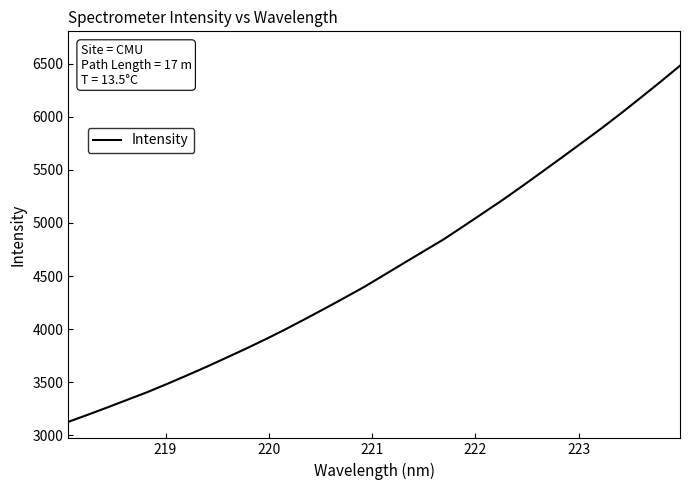

What is the smallest value displayed?

3124.9